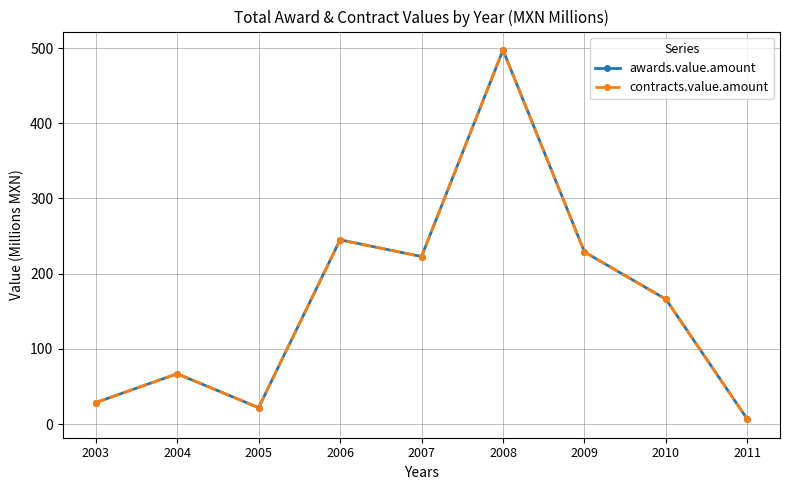

What is the difference between the contracts.value.amount values at 2011 and 2004?

60.5